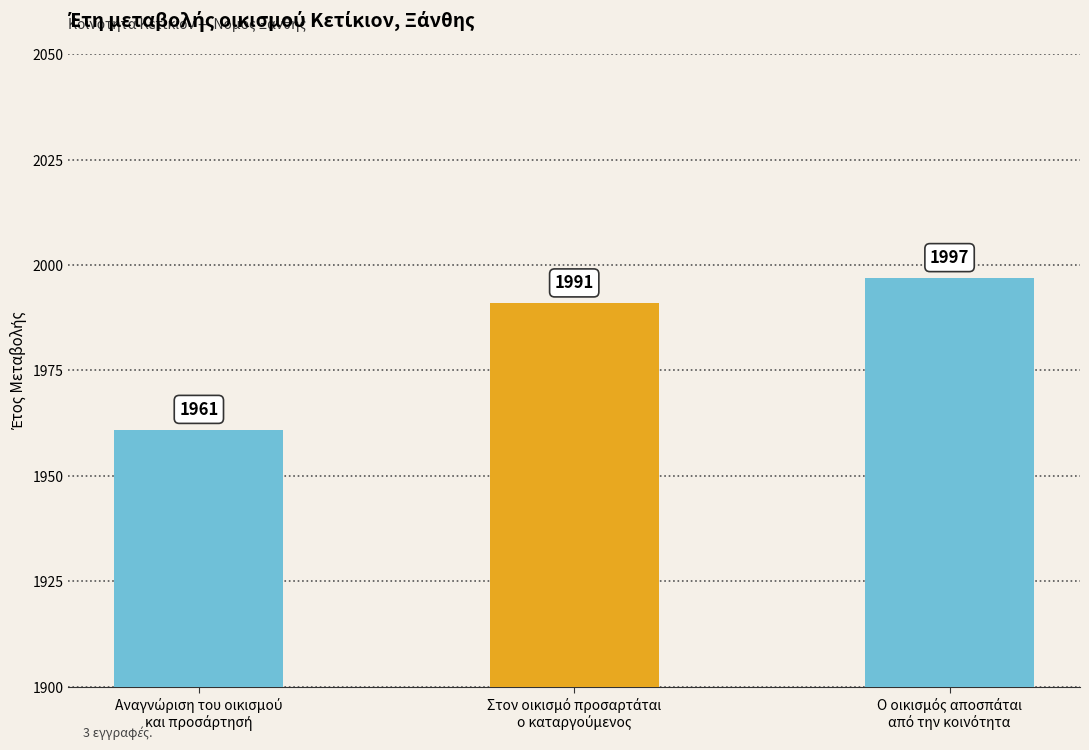

How many bars are there in total?

3